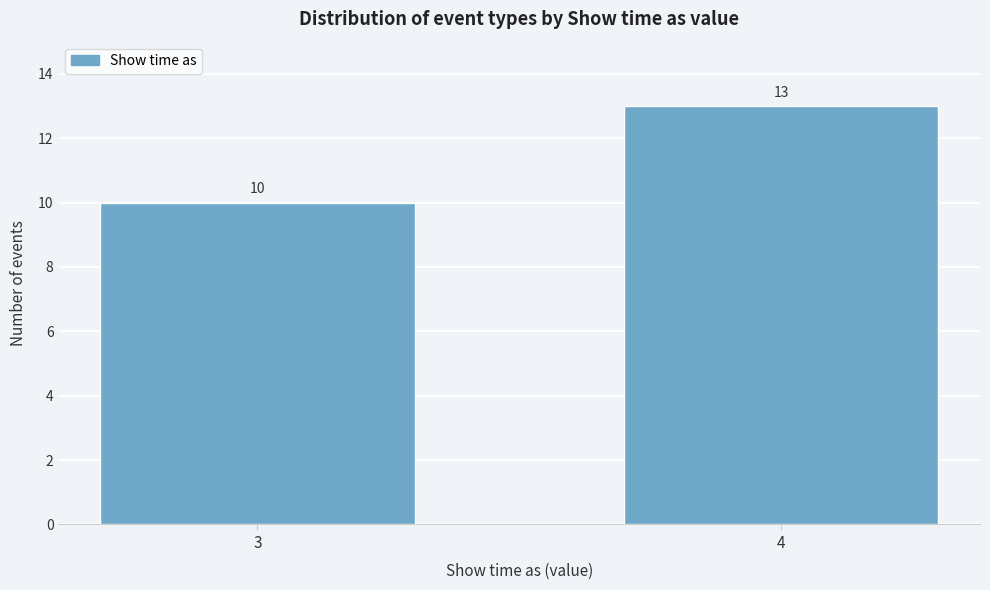

Reading left to right, transcribe all the data shown in this chart.

3=10	4=13